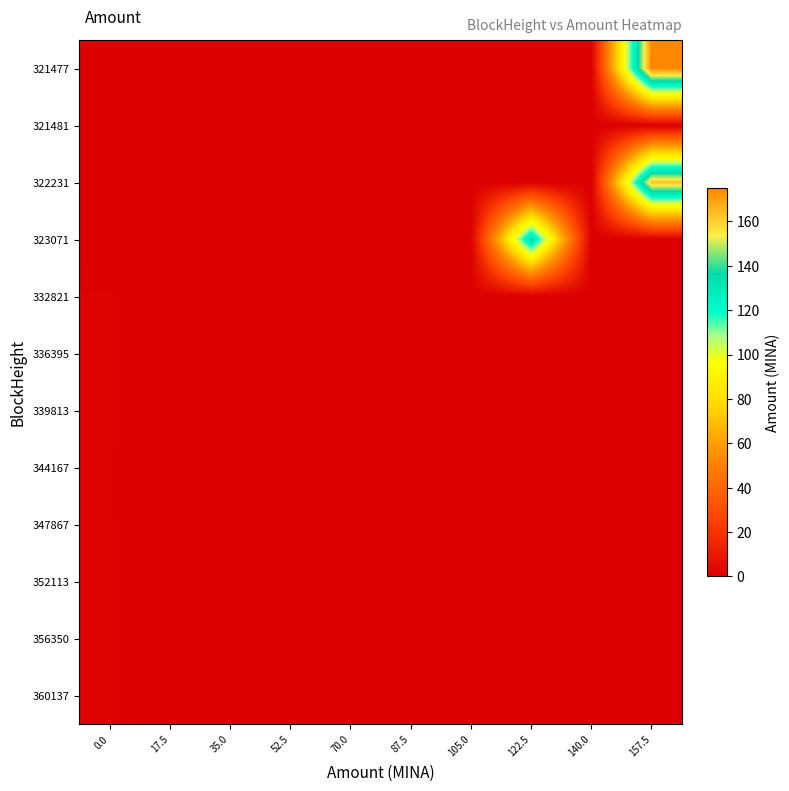

Reading left to right, what are all the values shown in this chart?

321477: 0.0=0.0	17.5=0.0	35.0=0.0	52.5=0.0	70.0=0.0	87.5=0.0	105.0=0.0	122.5=0.0	140.0=0.0	157.5=175.0
321481: 0.0=0.0	17.5=0.0	35.0=0.0	52.5=0.0	70.0=0.0	87.5=0.0	105.0=0.0	122.5=0.0	140.0=0.0	157.5=0.0
322231: 0.0=0.0	17.5=0.0	35.0=0.0	52.5=0.0	70.0=0.0	87.5=0.0	105.0=0.0	122.5=0.0	140.0=0.0	157.5=162.3
323071: 0.0=0.0	17.5=0.0	35.0=0.0	52.5=0.0	70.0=0.0	87.5=0.0	105.0=0.0	122.5=136.0	140.0=0.0	157.5=0.0
332821: 0.0=1.5	17.5=0.0	35.0=0.0	52.5=0.0	70.0=0.0	87.5=0.0	105.0=0.0	122.5=0.0	140.0=0.0	157.5=0.0
336395: 0.0=1.7	17.5=0.0	35.0=0.0	52.5=0.0	70.0=0.0	87.5=0.0	105.0=0.0	122.5=0.0	140.0=0.0	157.5=0.0
339813: 0.0=1.6	17.5=0.0	35.0=0.0	52.5=0.0	70.0=0.0	87.5=0.0	105.0=0.0	122.5=0.0	140.0=0.0	157.5=0.0
344167: 0.0=1.4	17.5=0.0	35.0=0.0	52.5=0.0	70.0=0.0	87.5=0.0	105.0=0.0	122.5=0.0	140.0=0.0	157.5=0.0
347867: 0.0=1.5	17.5=0.0	35.0=0.0	52.5=0.0	70.0=0.0	87.5=0.0	105.0=0.0	122.5=0.0	140.0=0.0	157.5=0.0
352113: 0.0=1.5	17.5=0.0	35.0=0.0	52.5=0.0	70.0=0.0	87.5=0.0	105.0=0.0	122.5=0.0	140.0=0.0	157.5=0.0
356350: 0.0=1.5	17.5=0.0	35.0=0.0	52.5=0.0	70.0=0.0	87.5=0.0	105.0=0.0	122.5=0.0	140.0=0.0	157.5=0.0
360137: 0.0=1.5	17.5=0.0	35.0=0.0	52.5=0.0	70.0=0.0	87.5=0.0	105.0=0.0	122.5=0.0	140.0=0.0	157.5=0.0